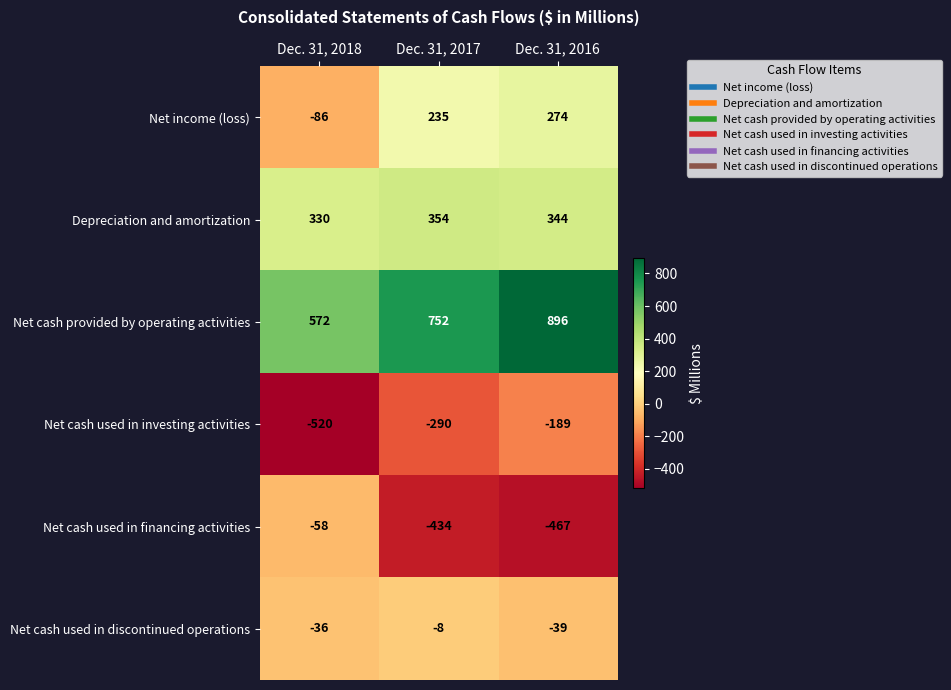

What is the average value of the Net income (loss) series?

141